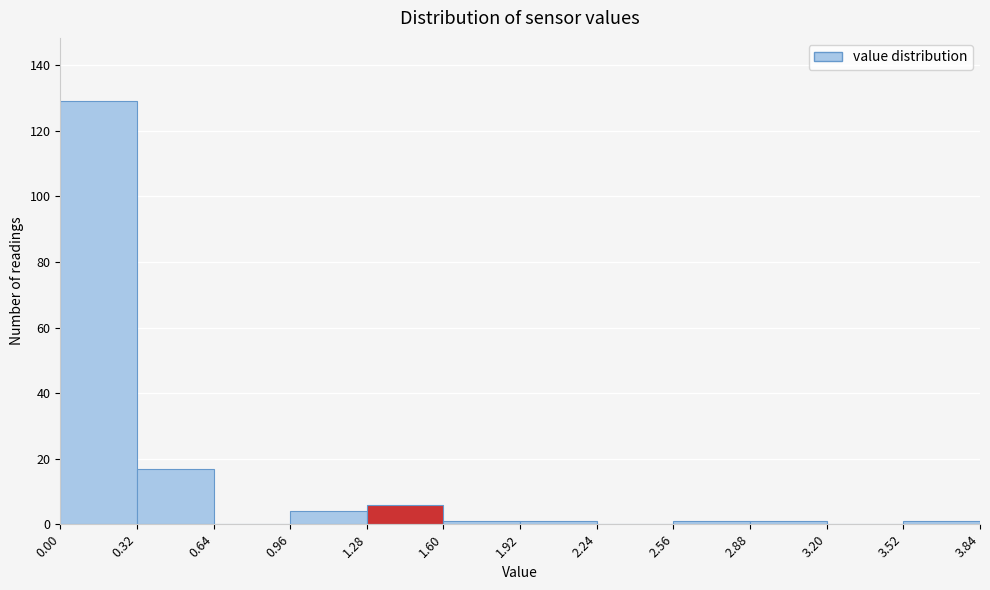

Which range on the x-axis has the tallest bar?

0.00 to 0.32